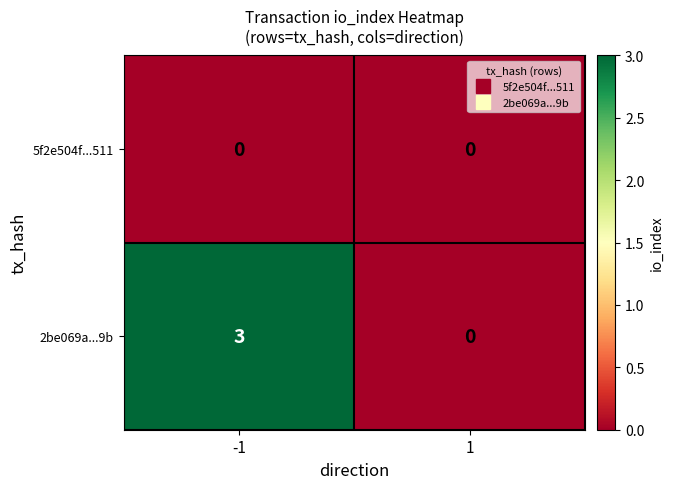

Reading right to left, what are all the values shown in this chart?

5f2e504f...511: 0	0
2be069a...9b: 0	3